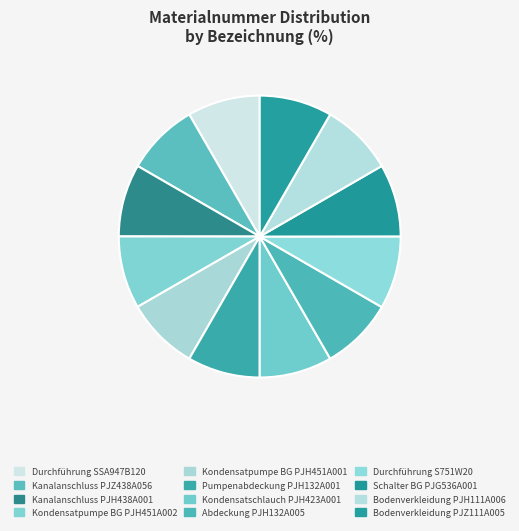

Count the number of slices in the pie.

12